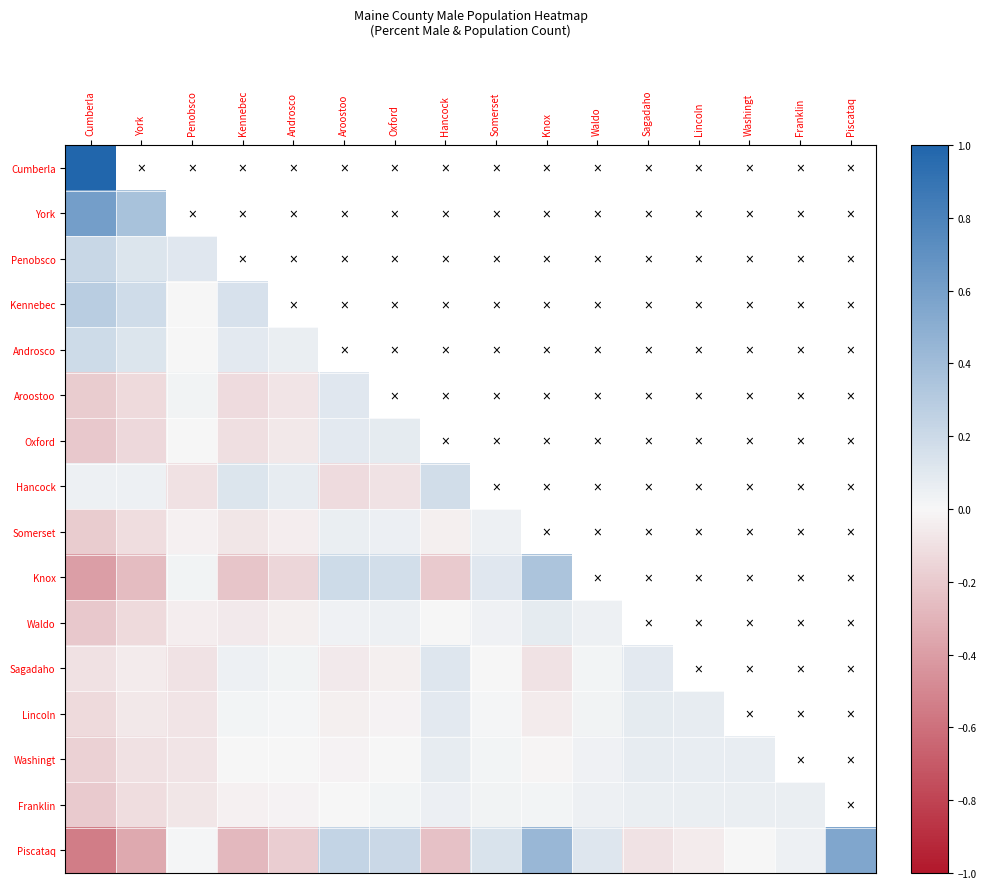

List the series in order of their peak value, lowest first.

Franklin, Washingt, Lincoln, Waldo, Sagadaho, Somerset, Hancock, Androsco, Oxford, Penobsco, Aroostoo, Kennebec, Knox, Piscataq, York, Cumberla